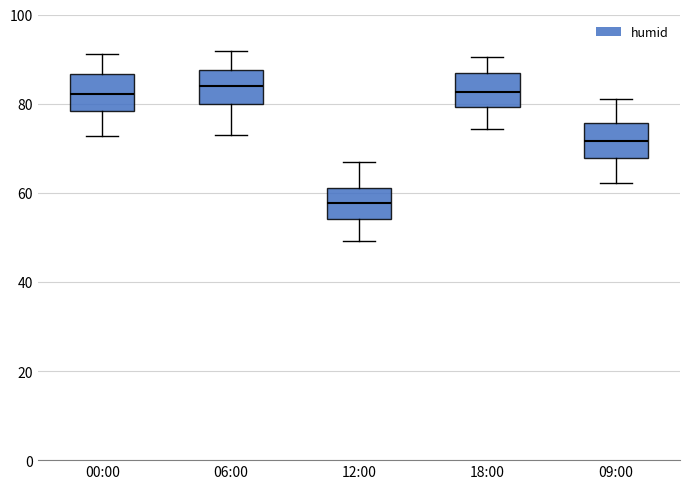

Where is the lower edge of the box for 18:00 on the y-axis? The values are not printed on the chart, so give them approximately, as read against the axis.

80